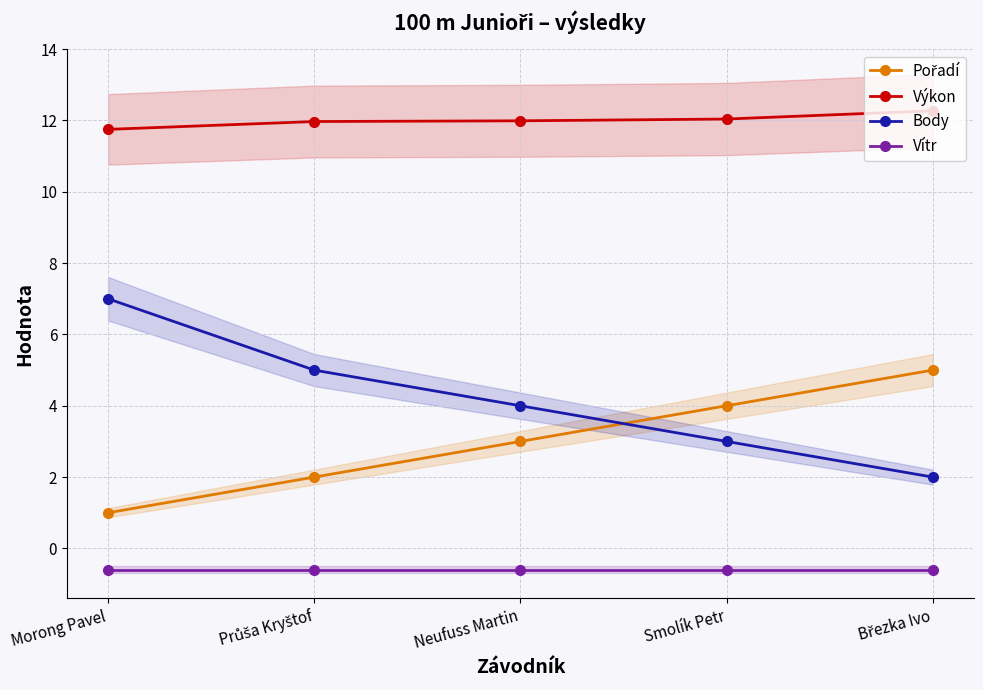

Which category has the highest value in the Vítr series?

Morong Pavel